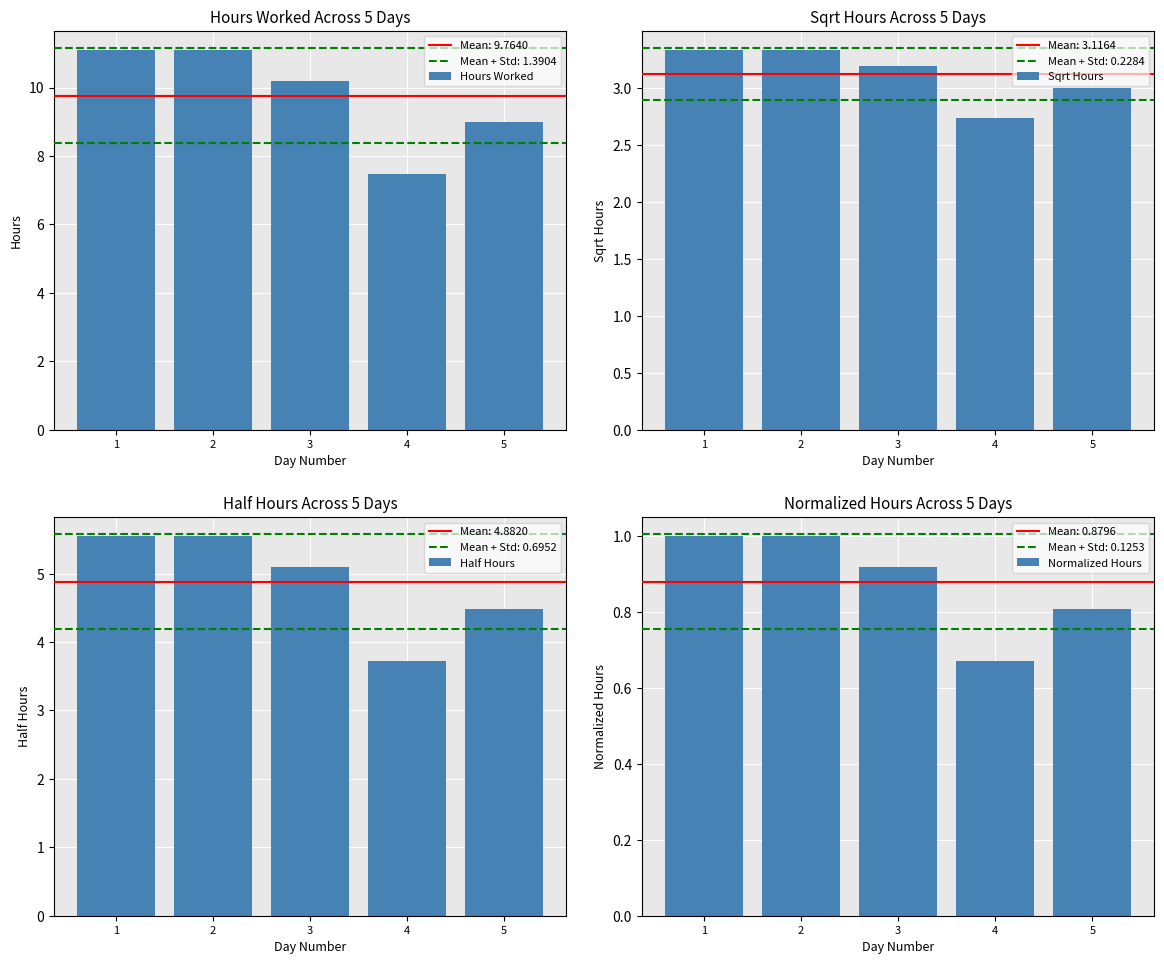

Between 3 and 4, which series saw the biggest shift?

Hours Worked